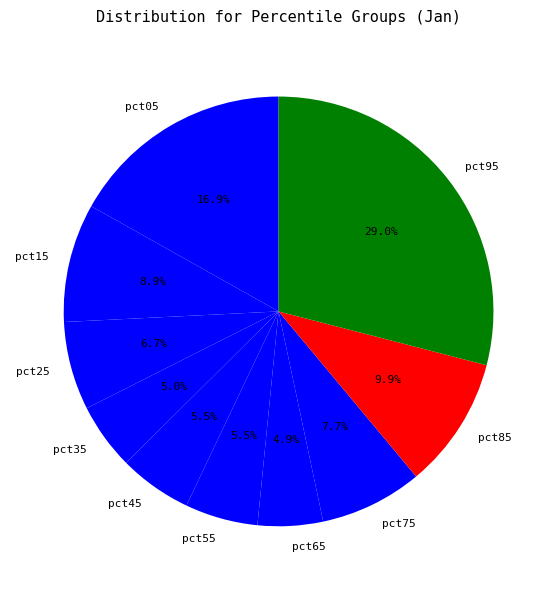

Between pct45 and pct25, which is larger?

pct25